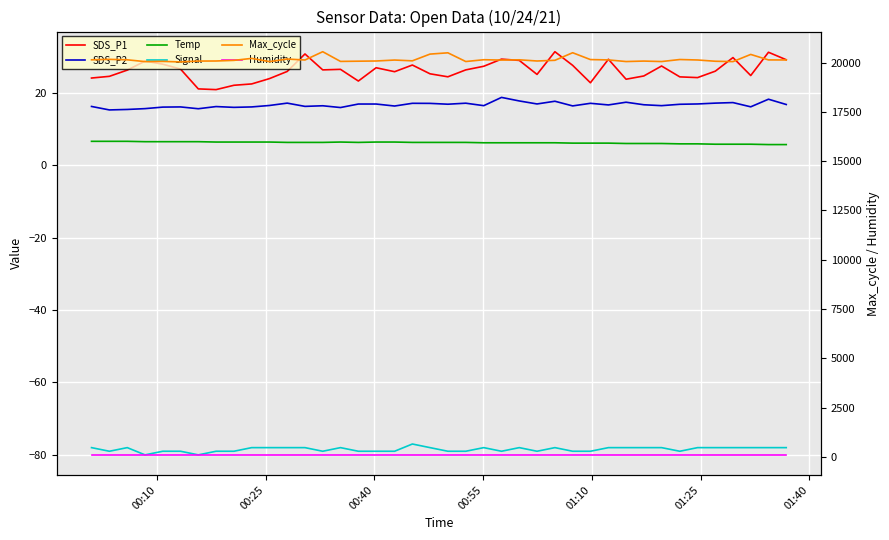

The SDS_P2 series shows 10.7 at 13. True or false?

False